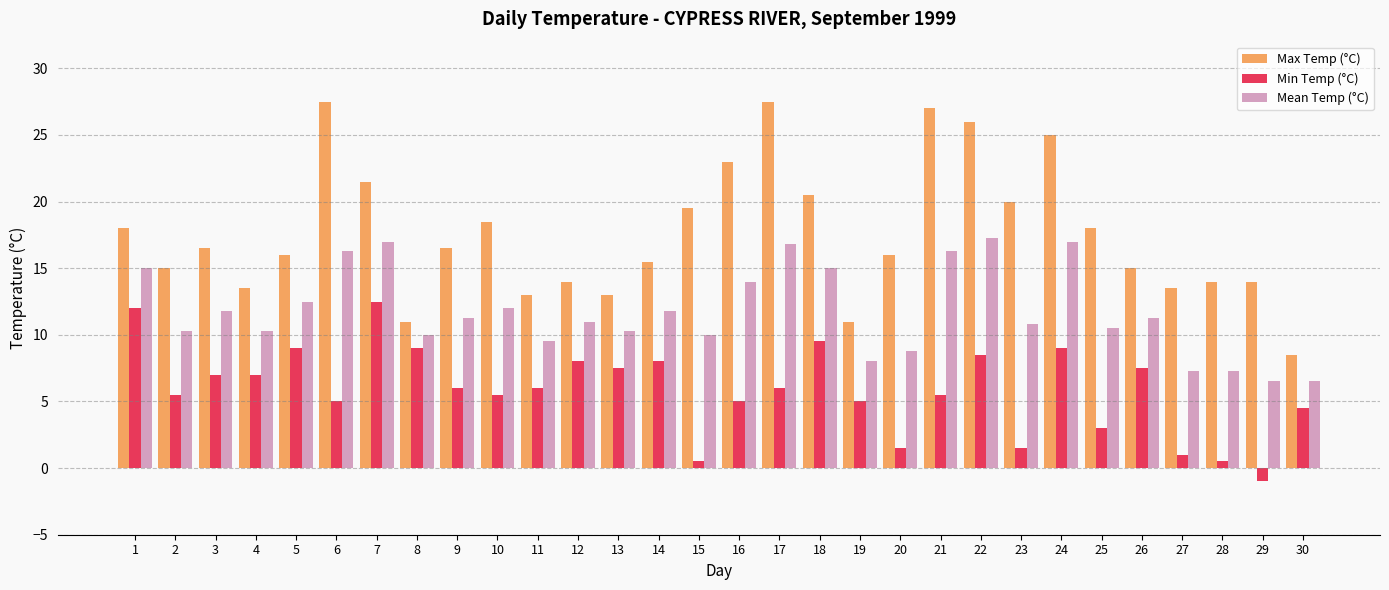

What is the difference between the second highest and second lowest values in the Max Temp (°C) series?

16.5